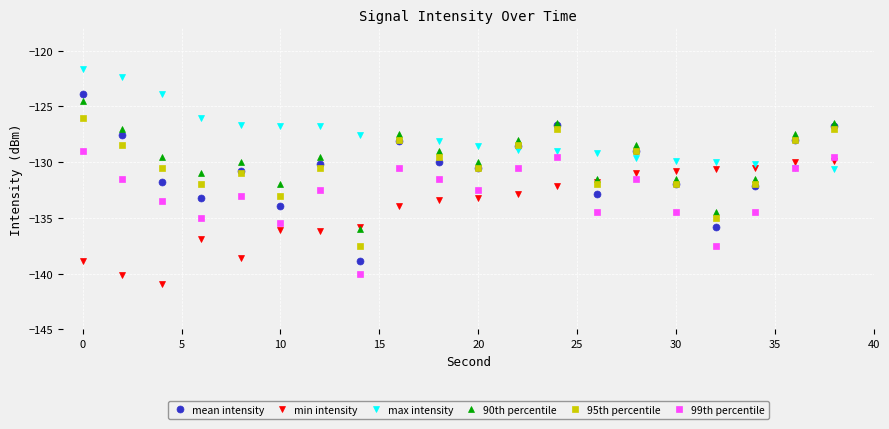

Which series has the largest total across all categories?

max intensity